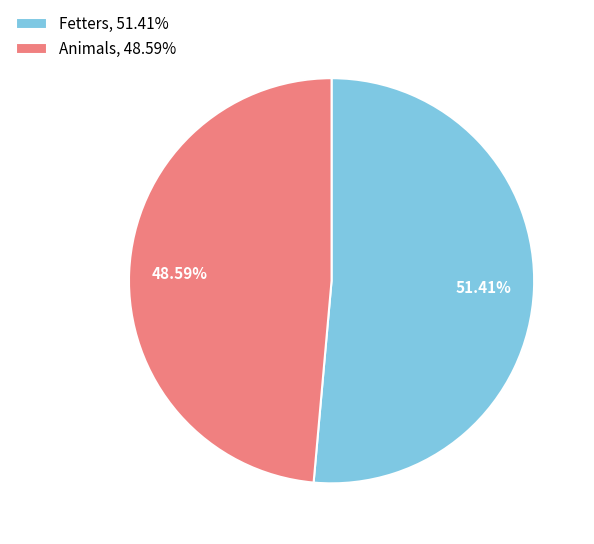

What portion of the pie excludes Fetters?

48.6%